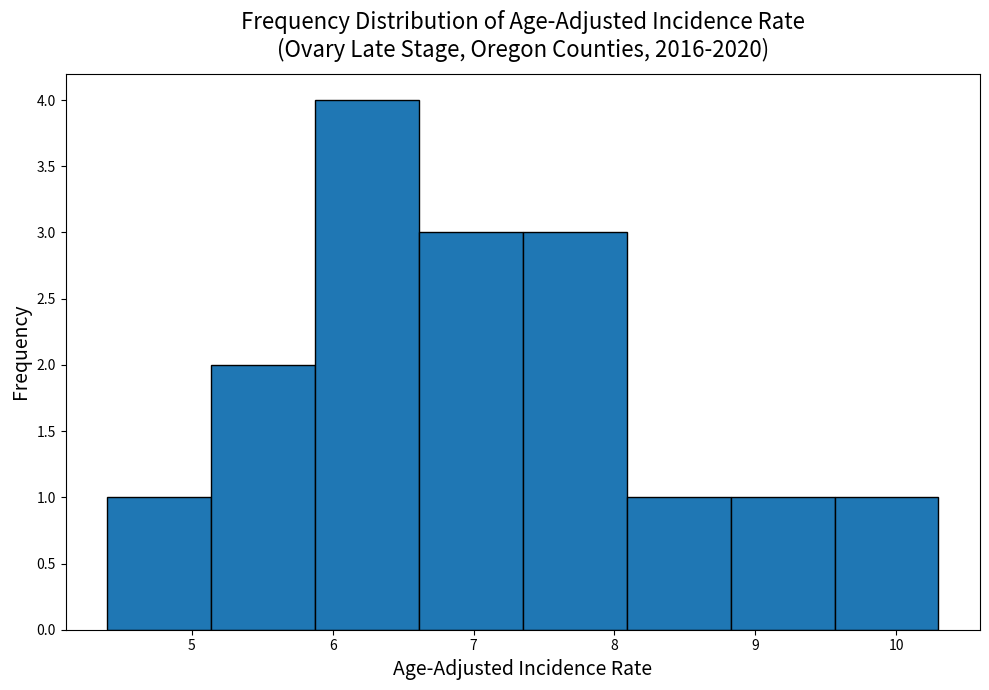

Which range on the x-axis has the tallest bar?

5.9 to 6.6